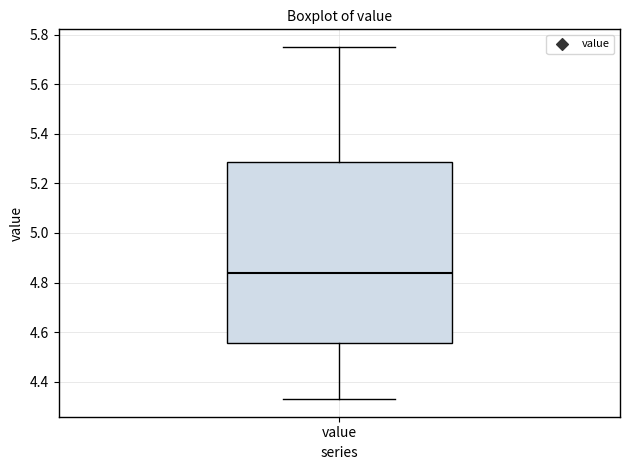

Transcribe this box plot: give where the median line is, the range the box spans, and where the two whiskers end, as read against the y-axis. The values are not printed on the chart, so give them approximately, as read against the axis.

median 4.84, box 4.56 to 5.28, whiskers 4.34 to 5.76